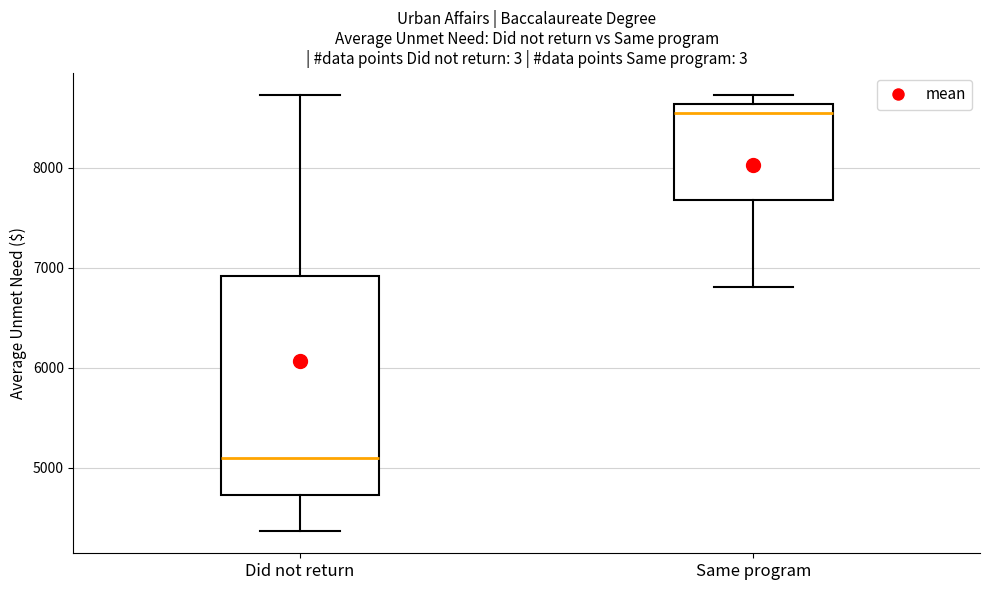

Which box's median line is the lowest?

Did not return